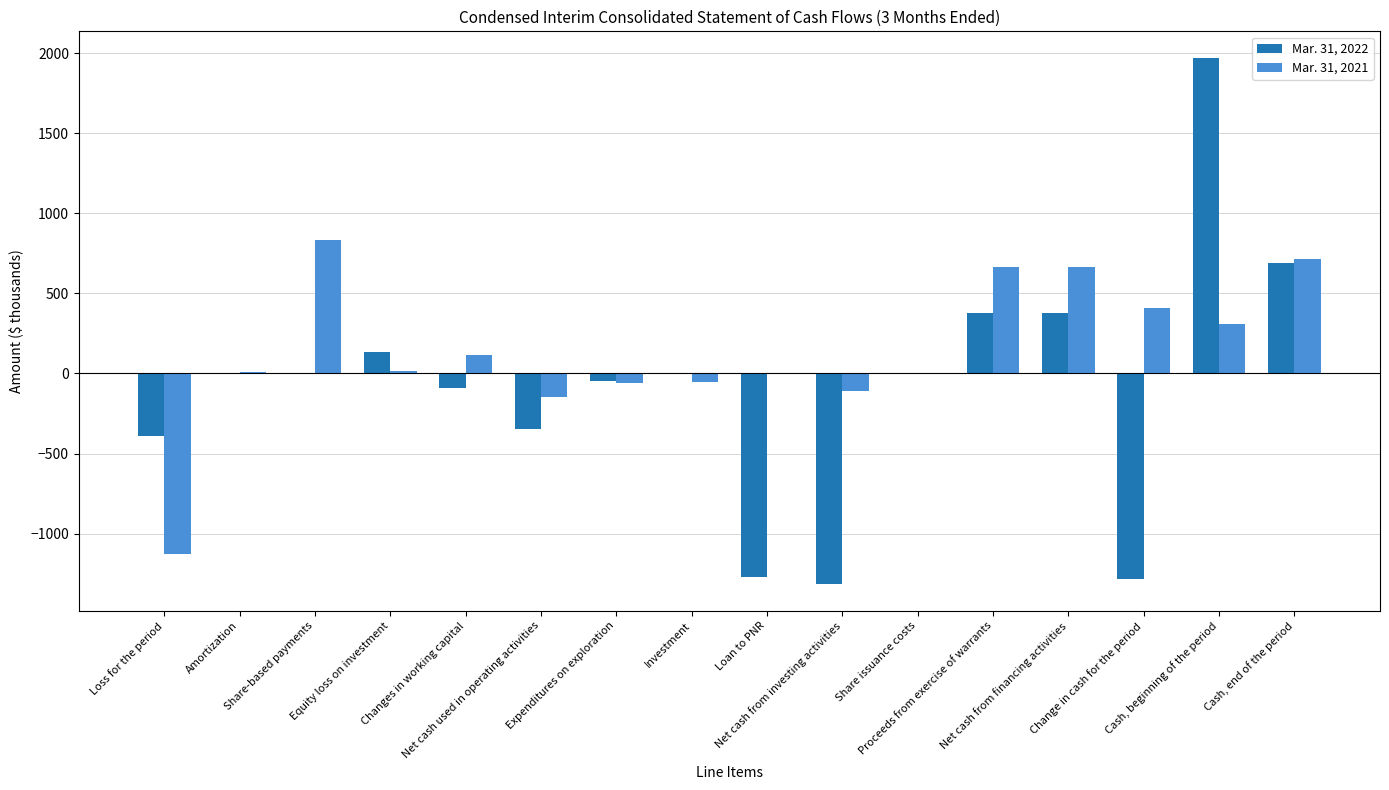

What is the total value across all series at Cash, beginning of the period?

2281